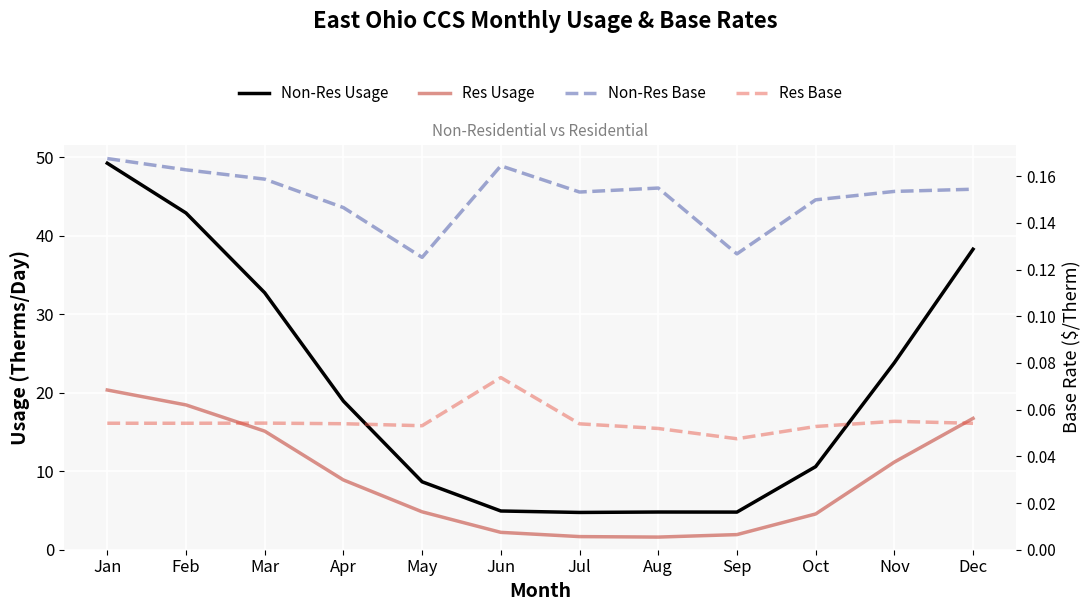

List the series in order of their peak value, lowest first.

Res Base, Non-Res Base, Res Usage, Non-Res Usage